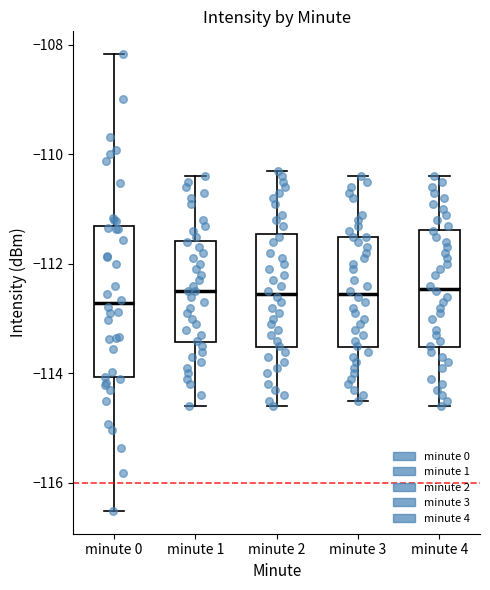

Where is the upper edge of the box for minute 1 on the y-axis? The values are not printed on the chart, so give them approximately, as read against the axis.

-111.6